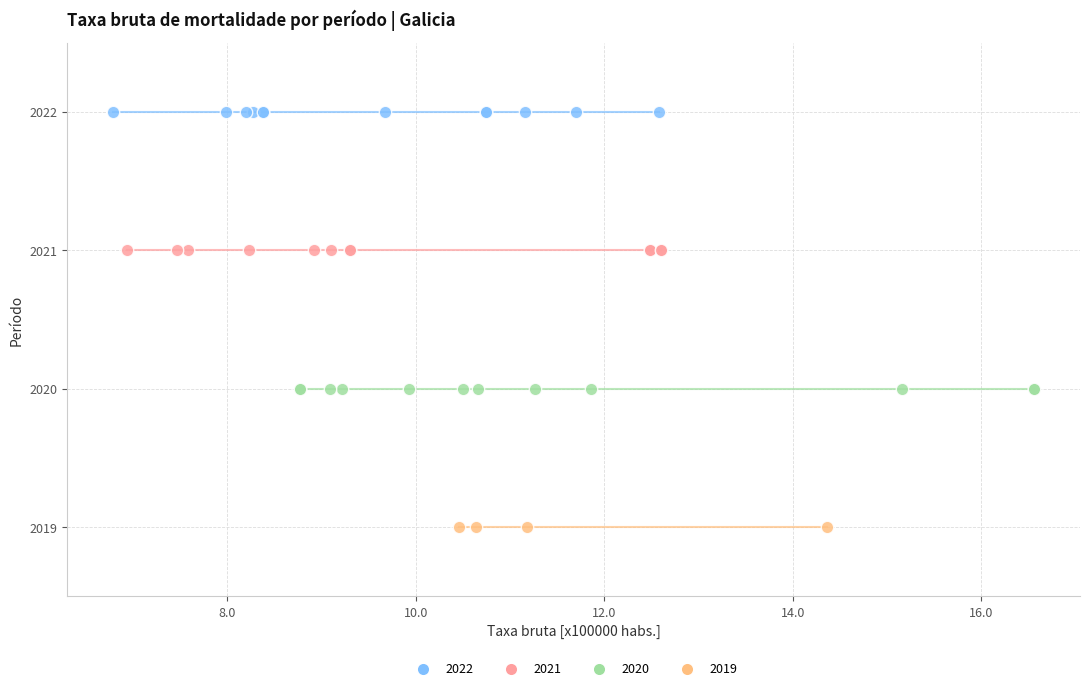

Which series reaches the maximum Y coordinate?

2022